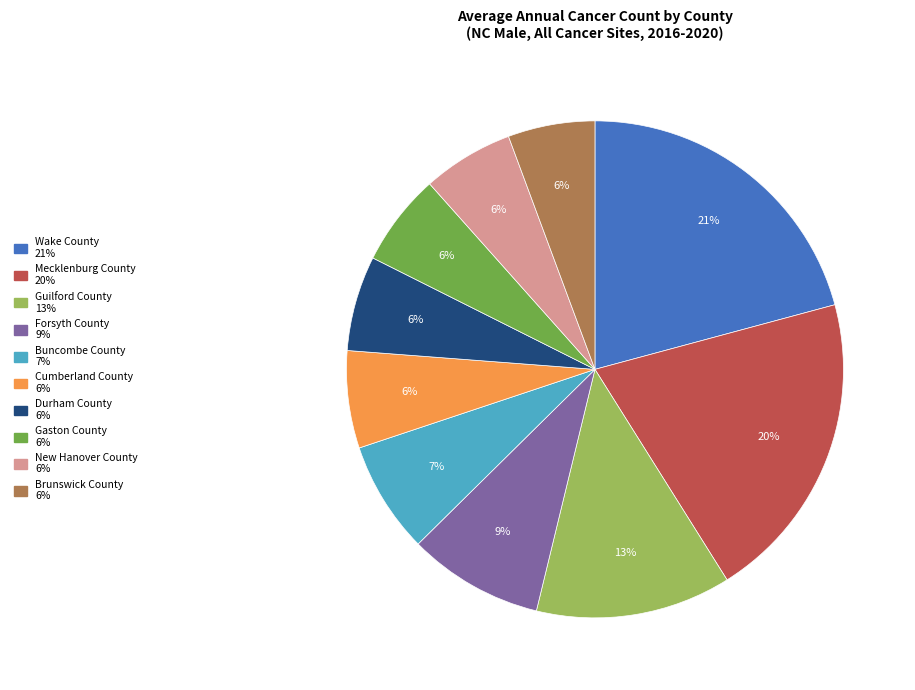

Which category has the biggest portion of the pie?

Wake County